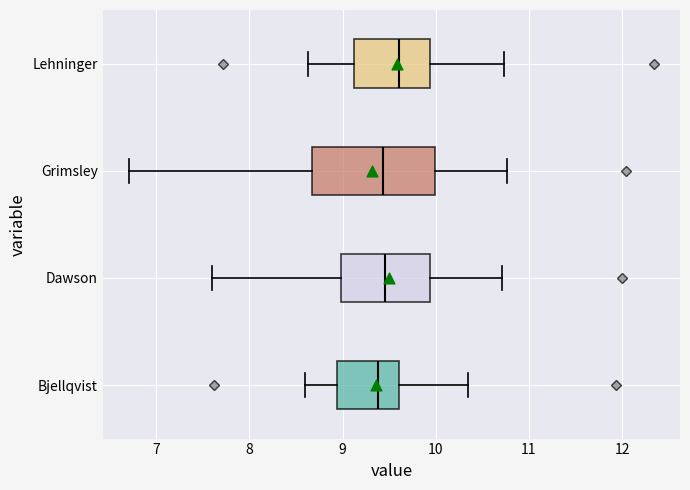

Comparing the boxes themselves (not the whiskers), which one is the widest?

Grimsley